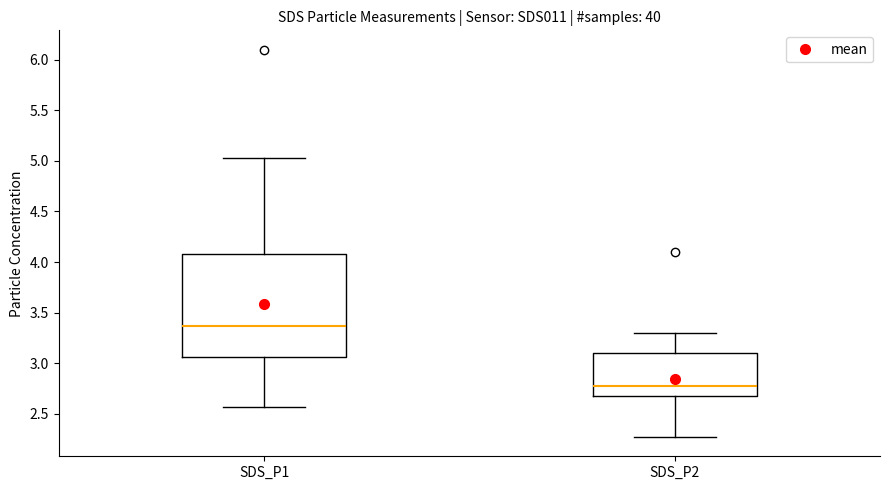

Reading left to right, transcribe this box plot: for each box, give where its median line is, the range the box spans, and where its two whiskers end, as read against the y-axis. The values are not printed on the chart, so give them approximately, as read against the axis.

SDS_P1: median 3.35, box 3.05 to 4.10, whiskers 2.55 to 5.05
SDS_P2: median 2.75, box 2.65 to 3.10, whiskers 2.25 to 3.30